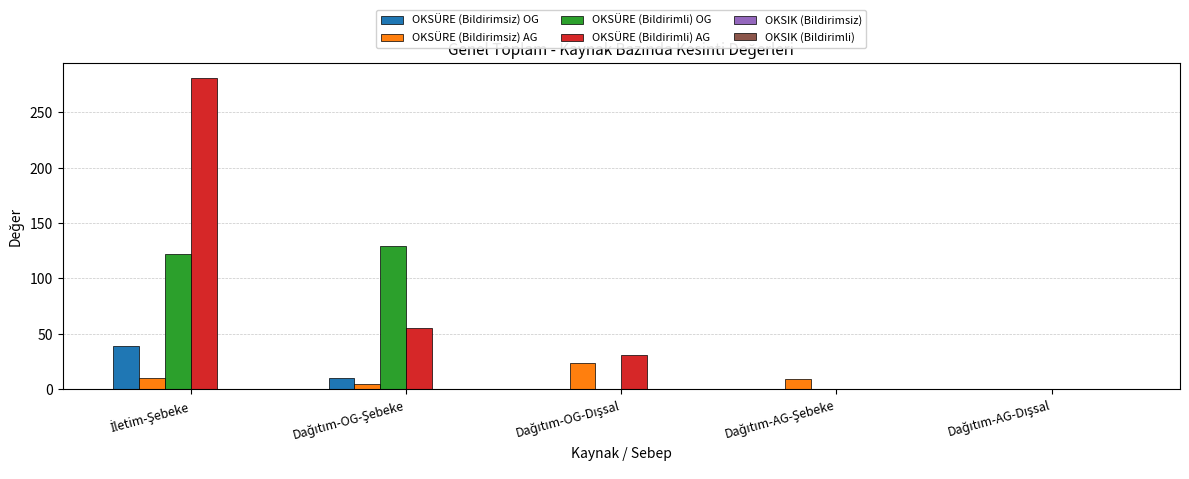

What is the sum of all OKSÜRE (Bildirimli) OG values?

251.6